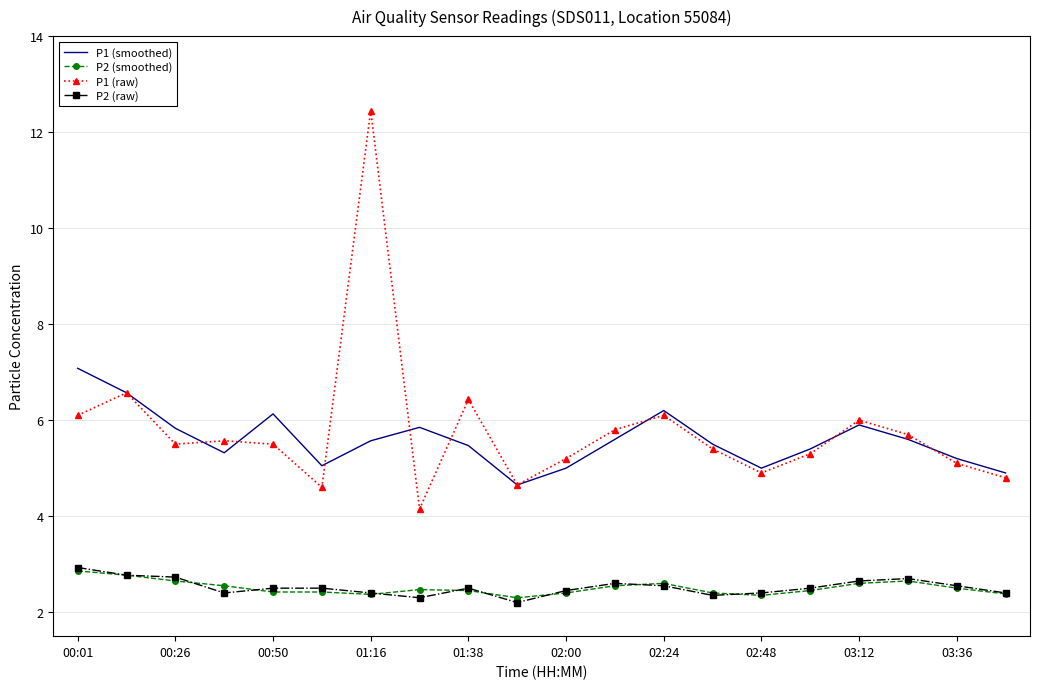

How many categories are shown in the chart?

20